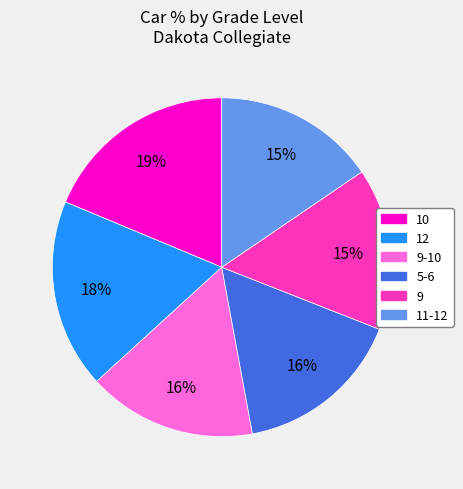

Does any single category account for the majority?

No